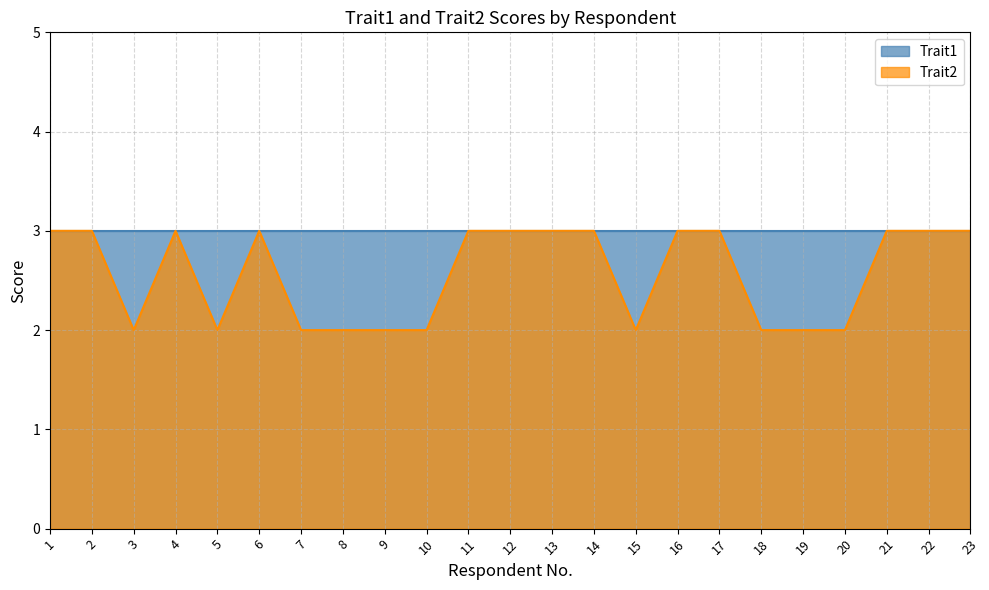

Does the chart have visible grid lines?

Yes